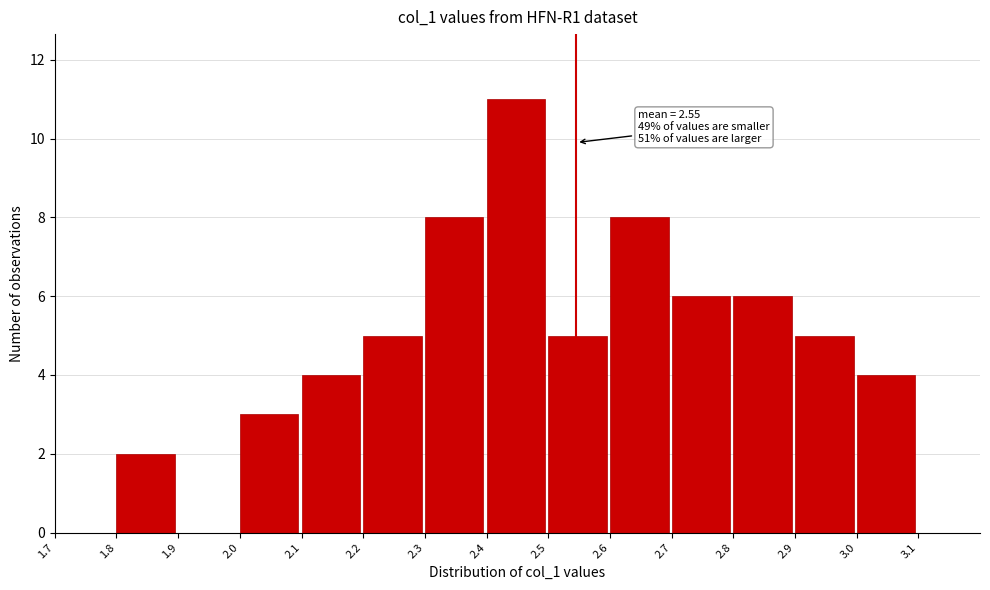

Which range on the x-axis has the tallest bar?

2.4 to 2.5